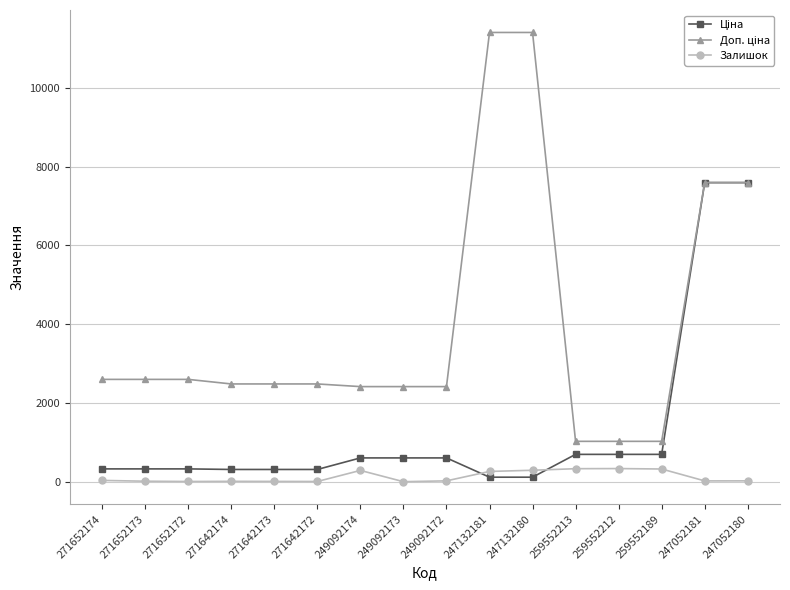

What is the greatest value displayed?

11410.0